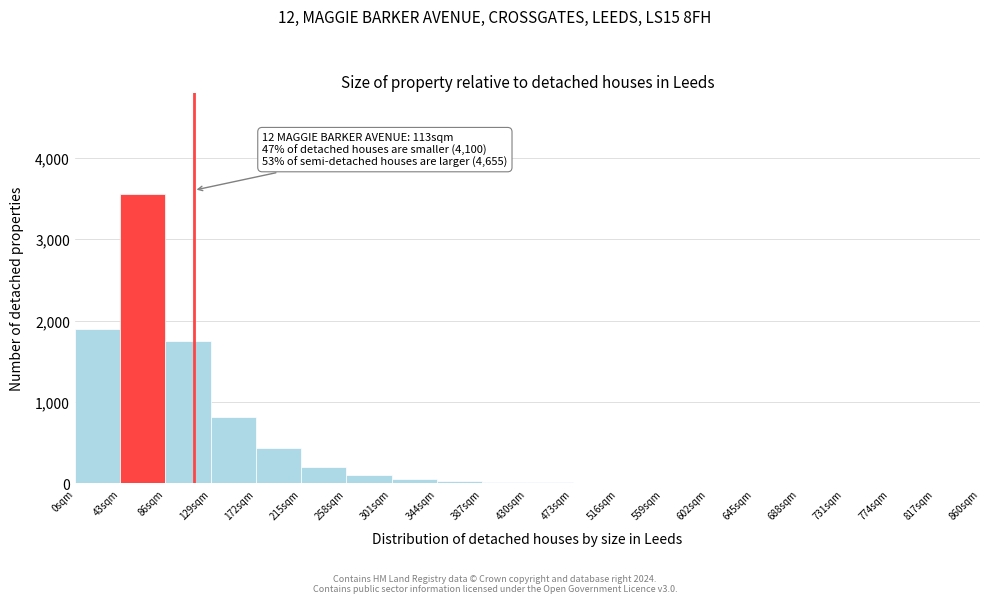

Which range on the x-axis has the tallest bar?

43 to 86